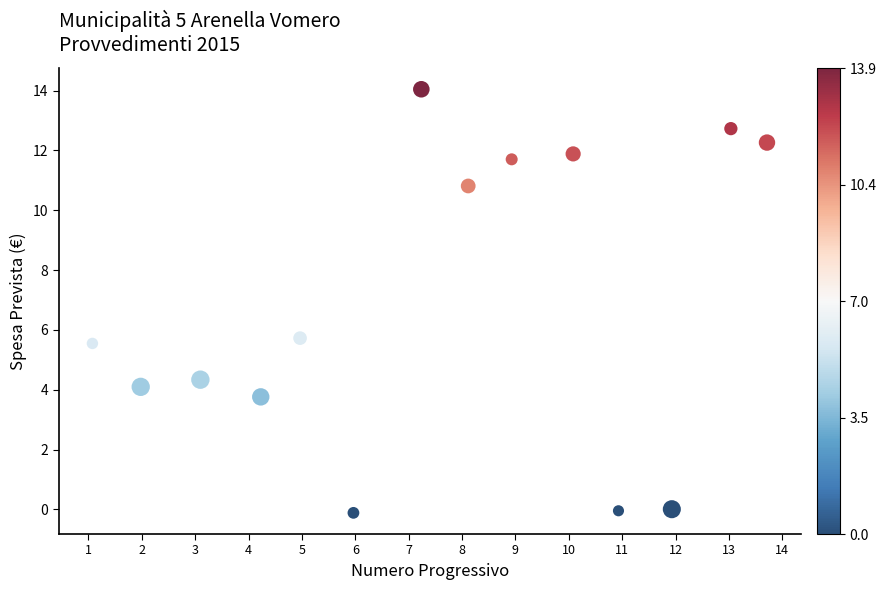

What is the range of X values (max minus min)?

12.6